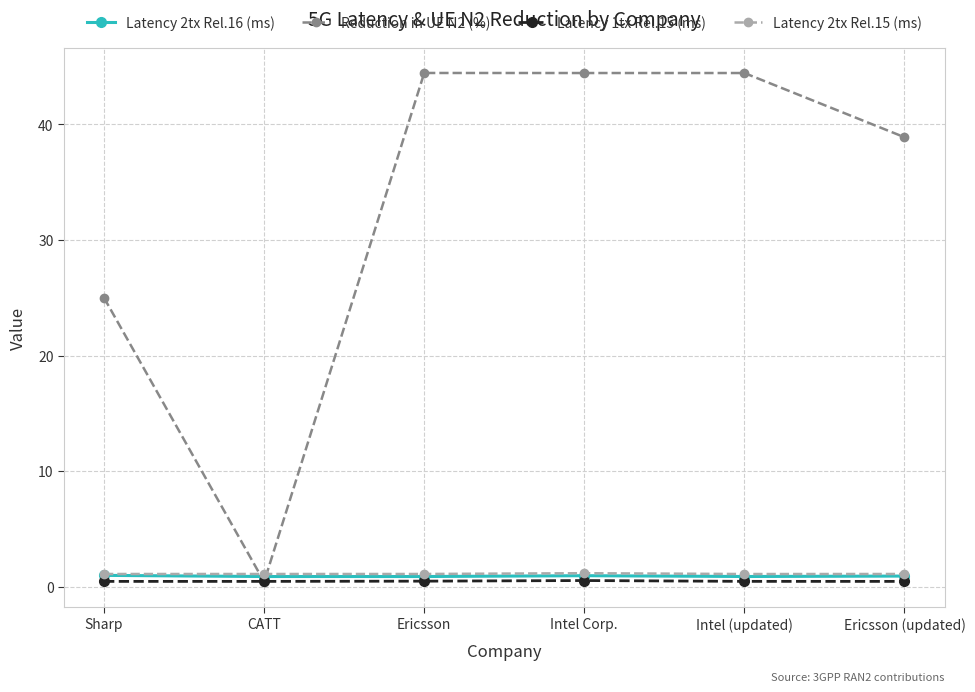

At how many categories does at least one series exceed 2?

5